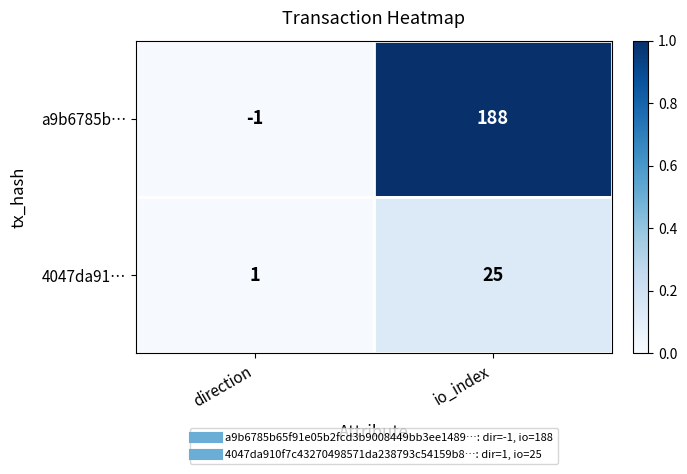

Which series has the widest spread of values?

a9b6785b…